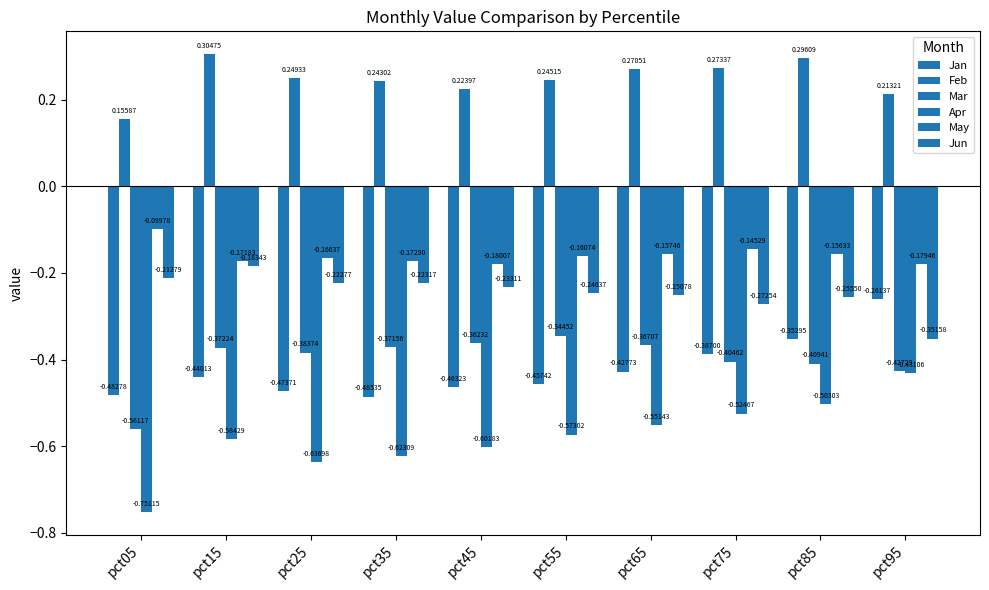

How many categories are shown in the chart?

10